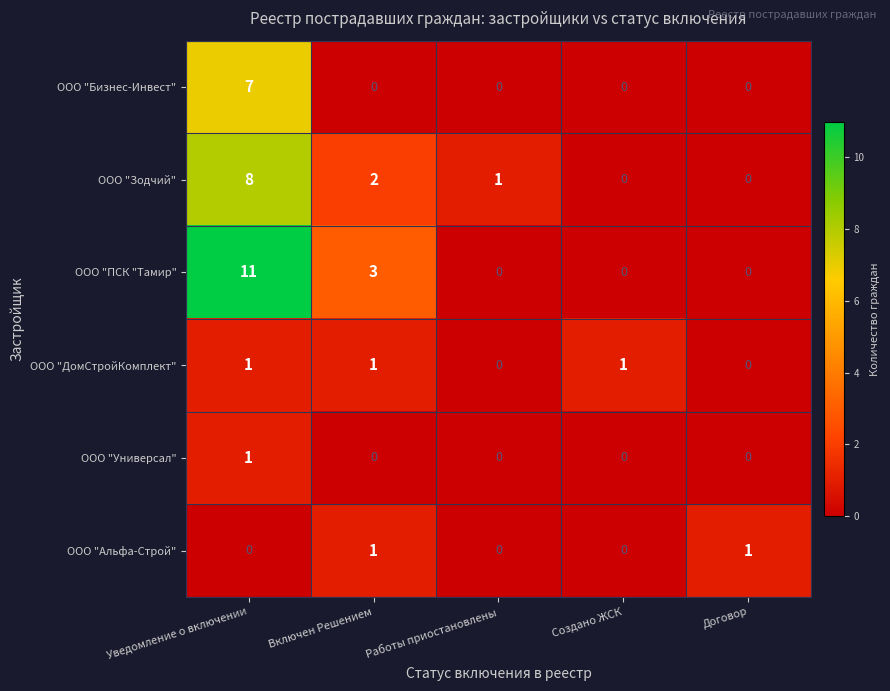

Which series has the largest total across all categories?

ООО "ПСК "Тамир"